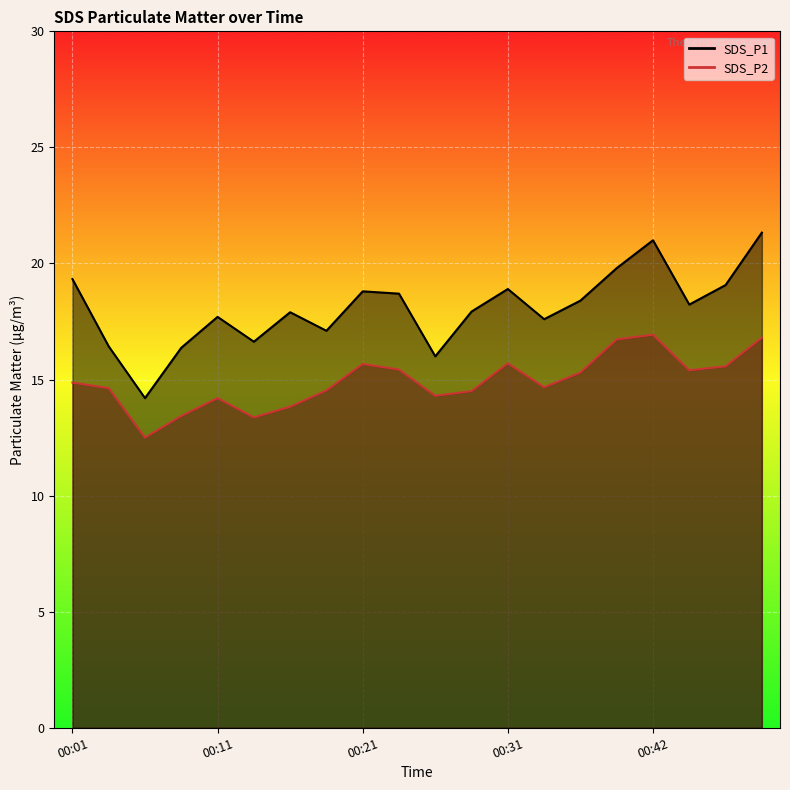

Reading right to left, what are all the values shown in this chart?

SDS_P1: 00:49=21.3	00:47=19.1	00:44=18.2	00:42=21.0	00:39=19.8	00:37=18.4	00:34=17.6	00:31=18.9	00:29=17.9	00:26=16.0	00:24=18.7	00:21=18.8	00:19=17.1	00:16=17.9	00:14=16.6	00:11=17.7	00:09=16.4	00:06=14.2	00:04=16.4	00:01=19.3
SDS_P2: 00:49=16.8	00:47=15.6	00:44=15.4	00:42=16.9	00:39=16.7	00:37=15.3	00:34=14.7	00:31=15.7	00:29=14.5	00:26=14.3	00:24=15.4	00:21=15.7	00:19=14.5	00:16=13.8	00:14=13.4	00:11=14.2	00:09=13.4	00:06=12.5	00:04=14.6	00:01=14.9